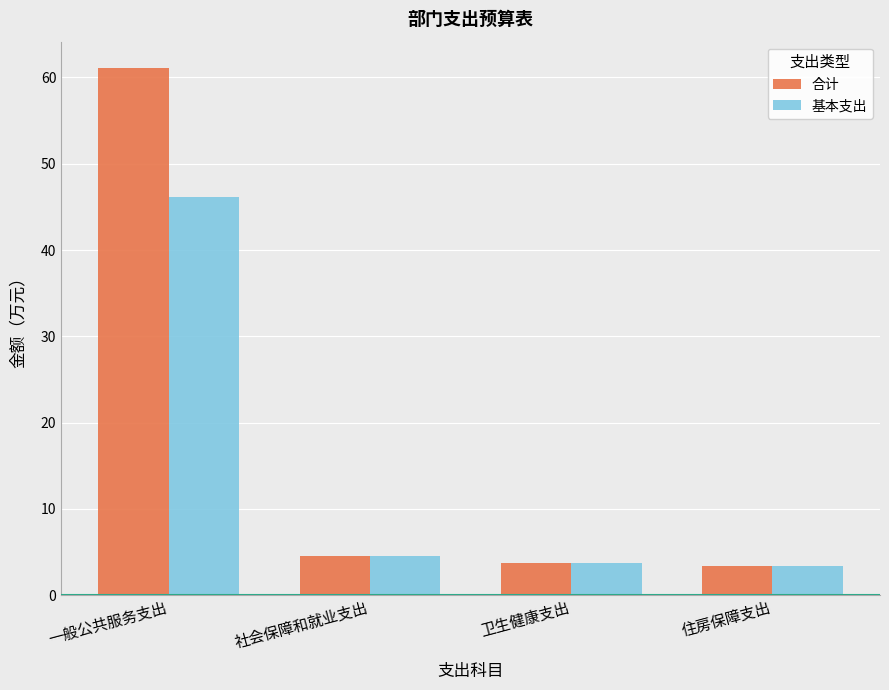

What is the total value across all series at 卫生健康支出?

7.5